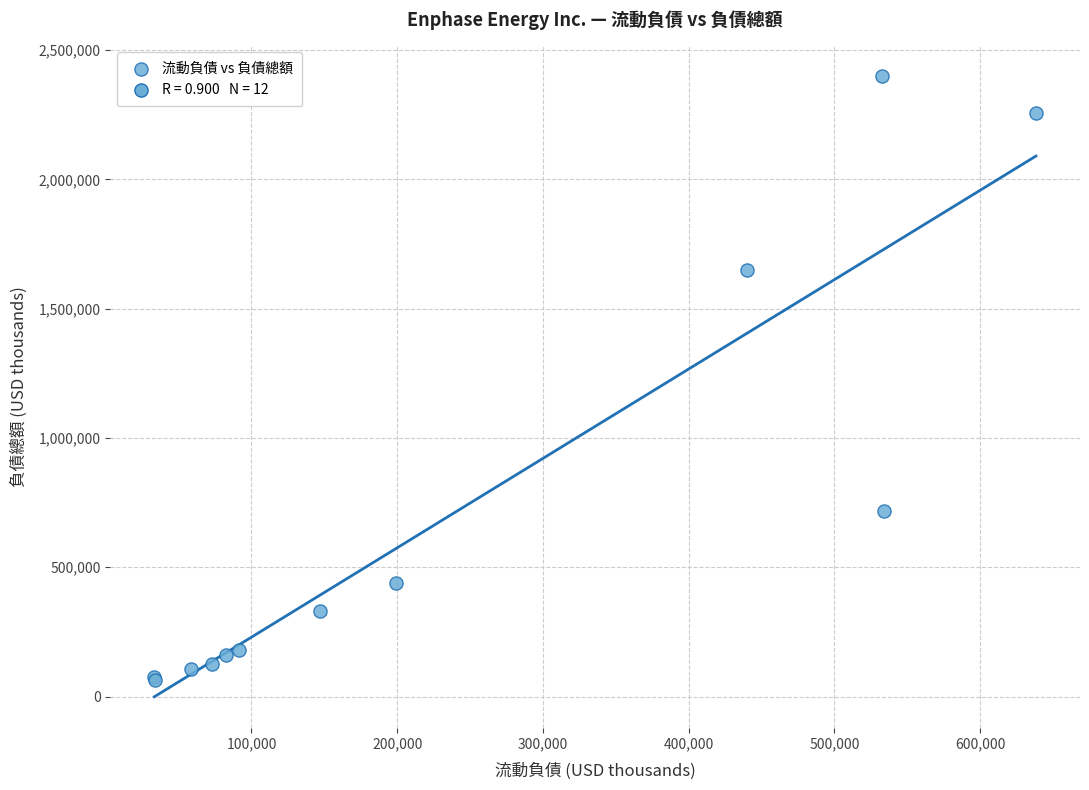

What Y value in the scatter plot is closest to 1232512?

1649088